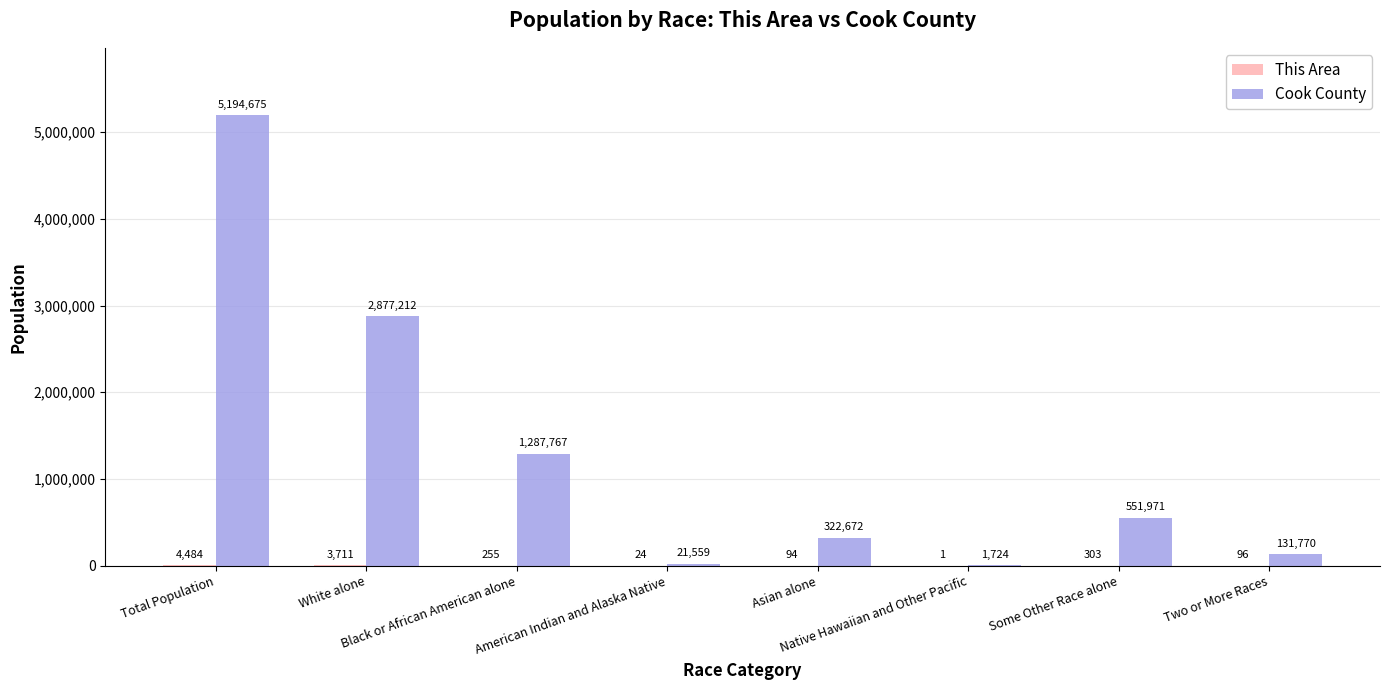

At which category is the sum across all series the highest?

Total Population